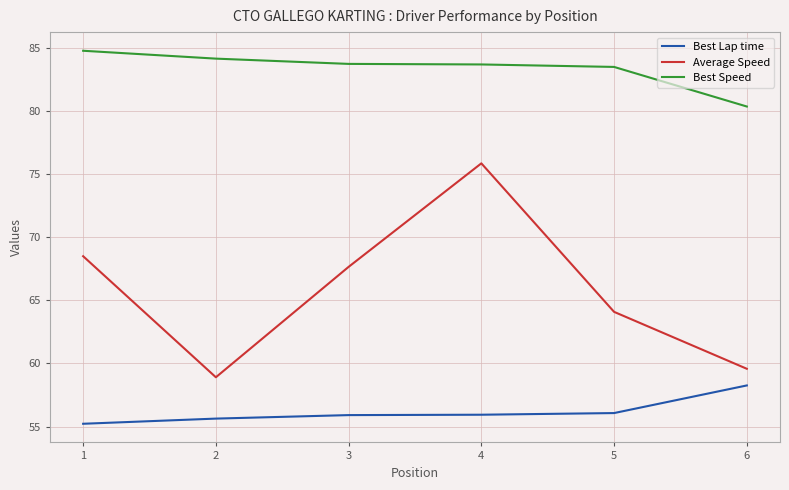

Rank the series by their average value, from highest to lowest.

Best Speed, Average Speed, Best Lap time